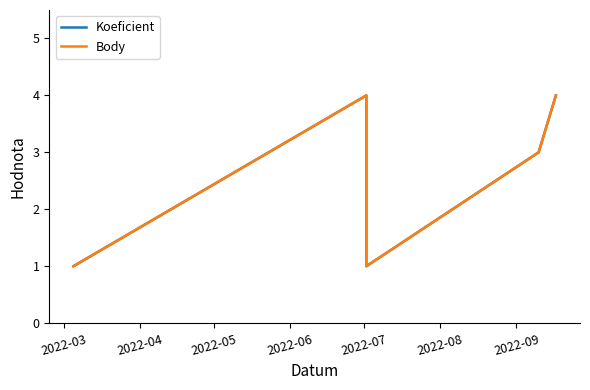

True or false: Body and Koeficient intersect in this chart.

False